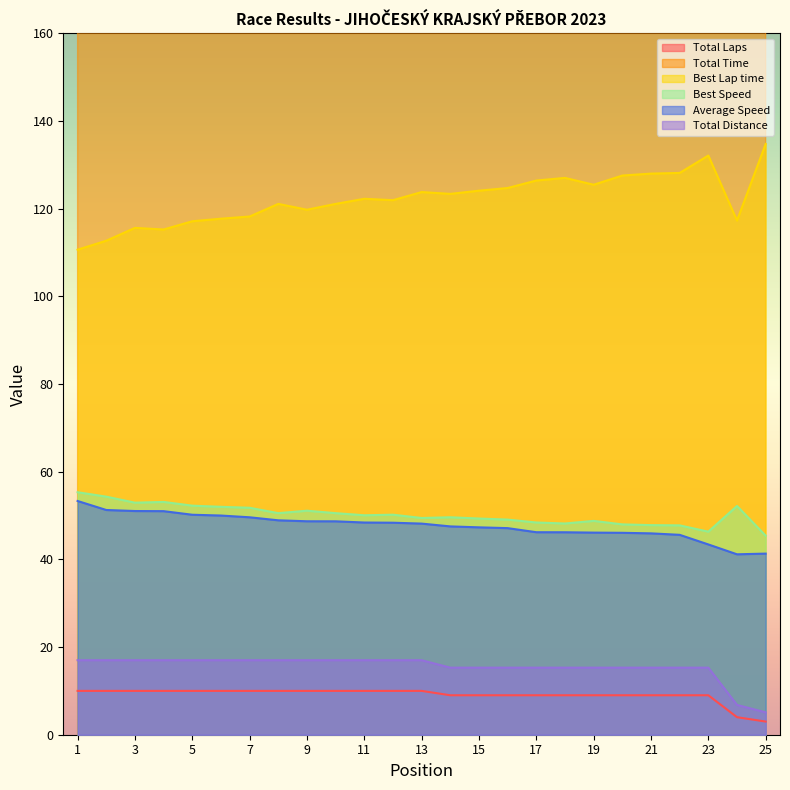

What is the lowest value of the Total Time series?

444.4